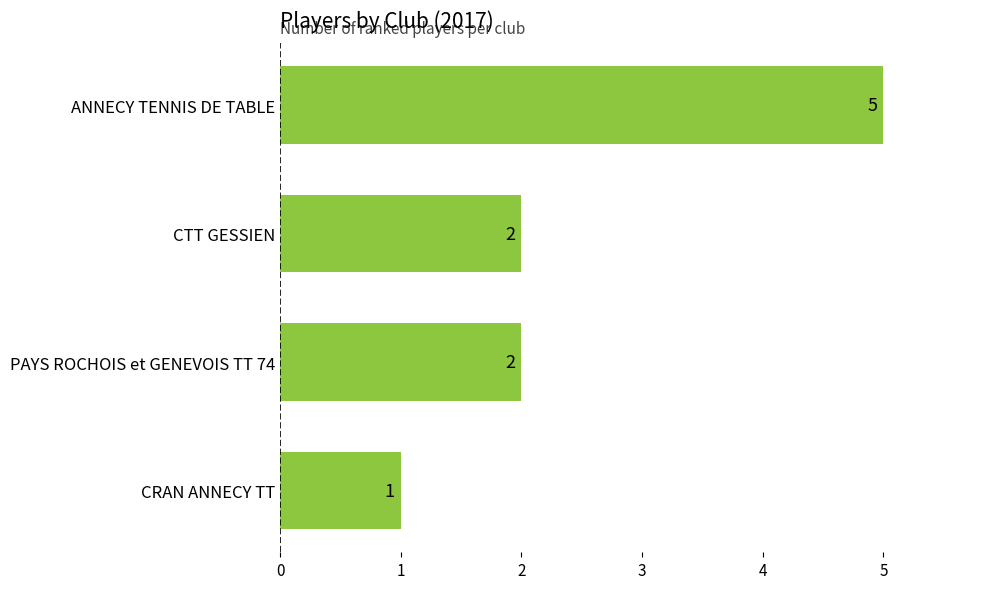

Reading top to bottom, extract all data points from this chart.

ANNECY TENNIS DE TABLE=5	CTT GESSIEN=2	PAYS ROCHOIS et GENEVOIS TT 74=2	CRAN ANNECY TT=1